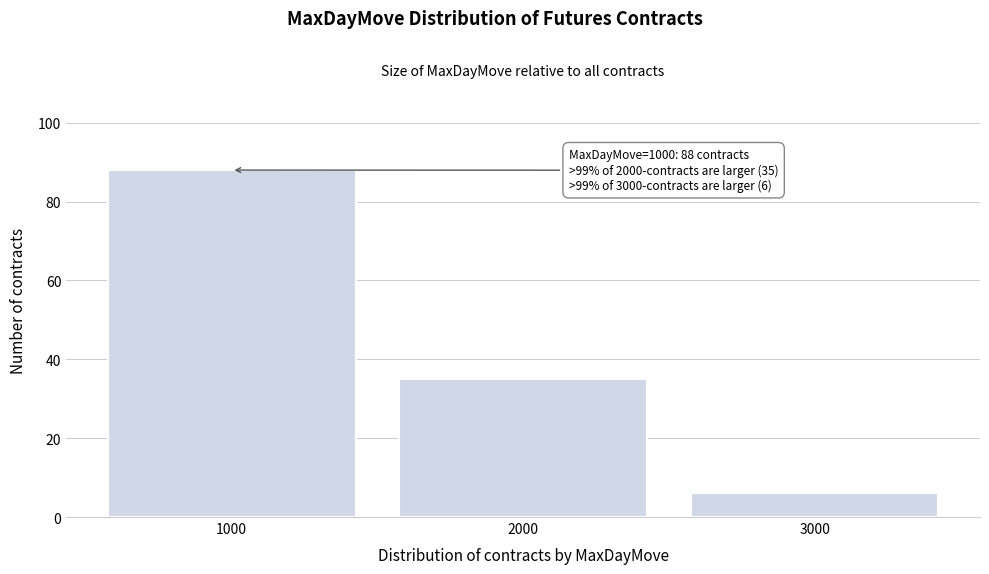

Reading left to right, extract all data points from this chart.

88	35	6